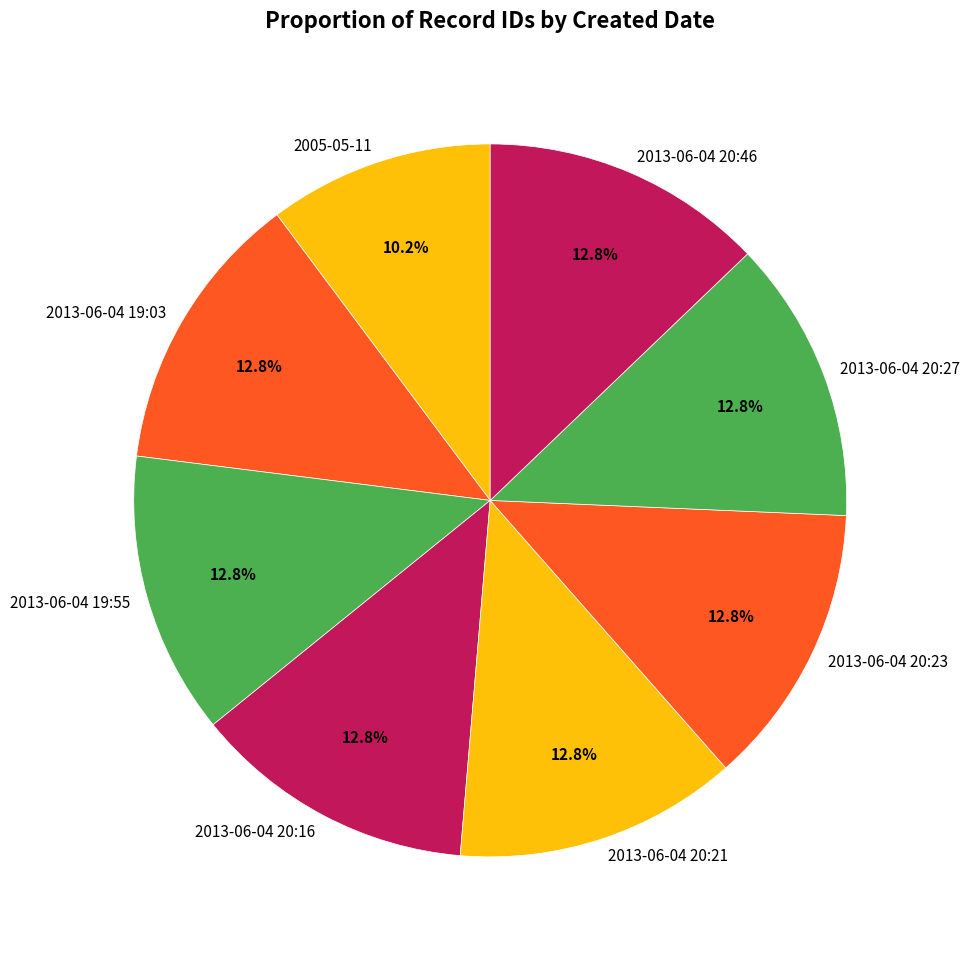

Is there a majority slice in this chart?

No